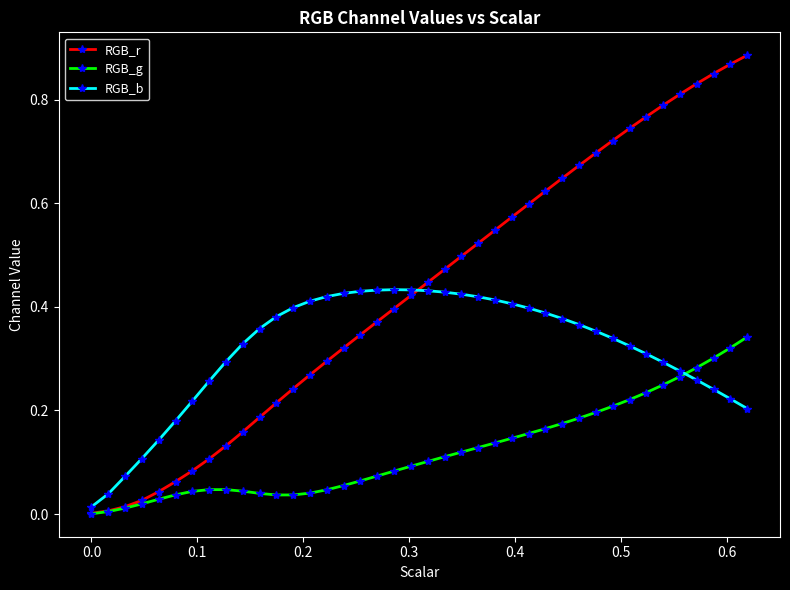

Which series has the widest spread of values?

RGB_r